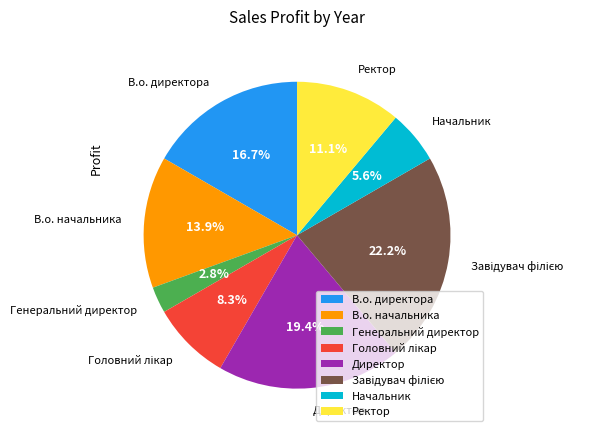

Between Ректор and В.о. начальника, which is larger?

В.о. начальника